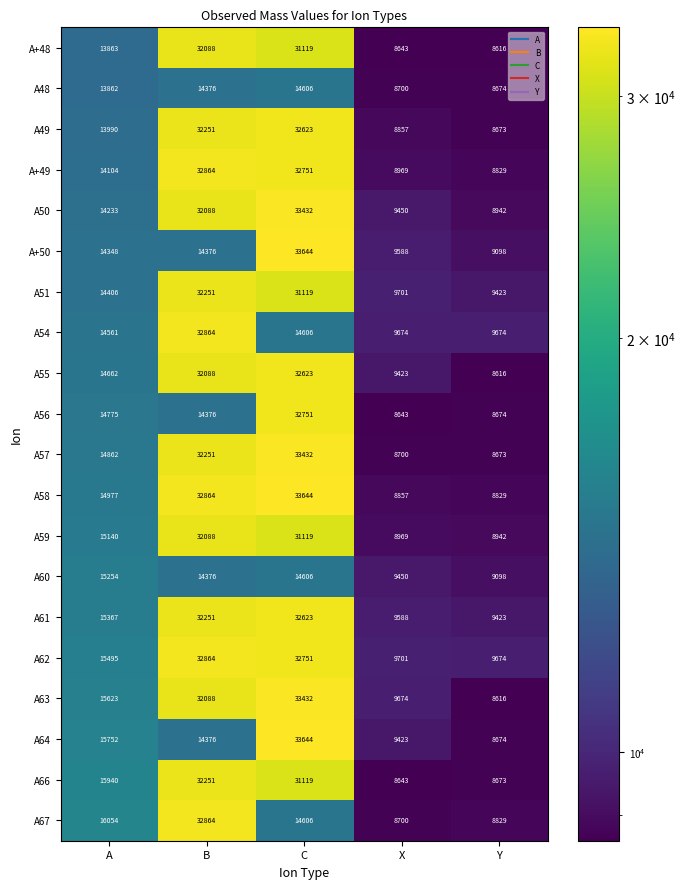

What is the total value across all series at A?

297268